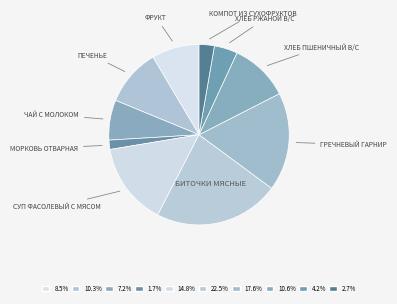

How many slices are in this pie chart?

10